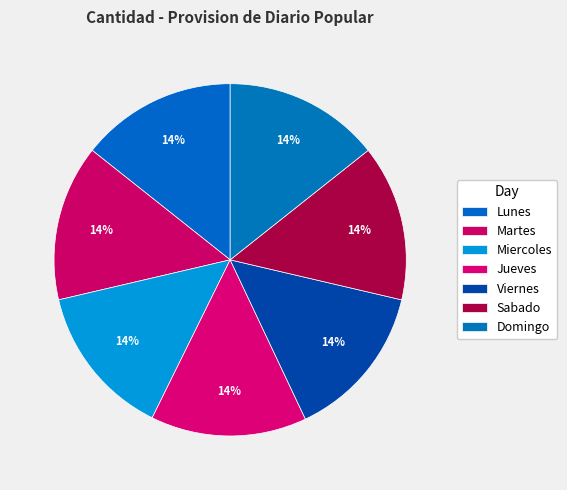

What percentage is the Sabado slice, to the nearest percent?

14%